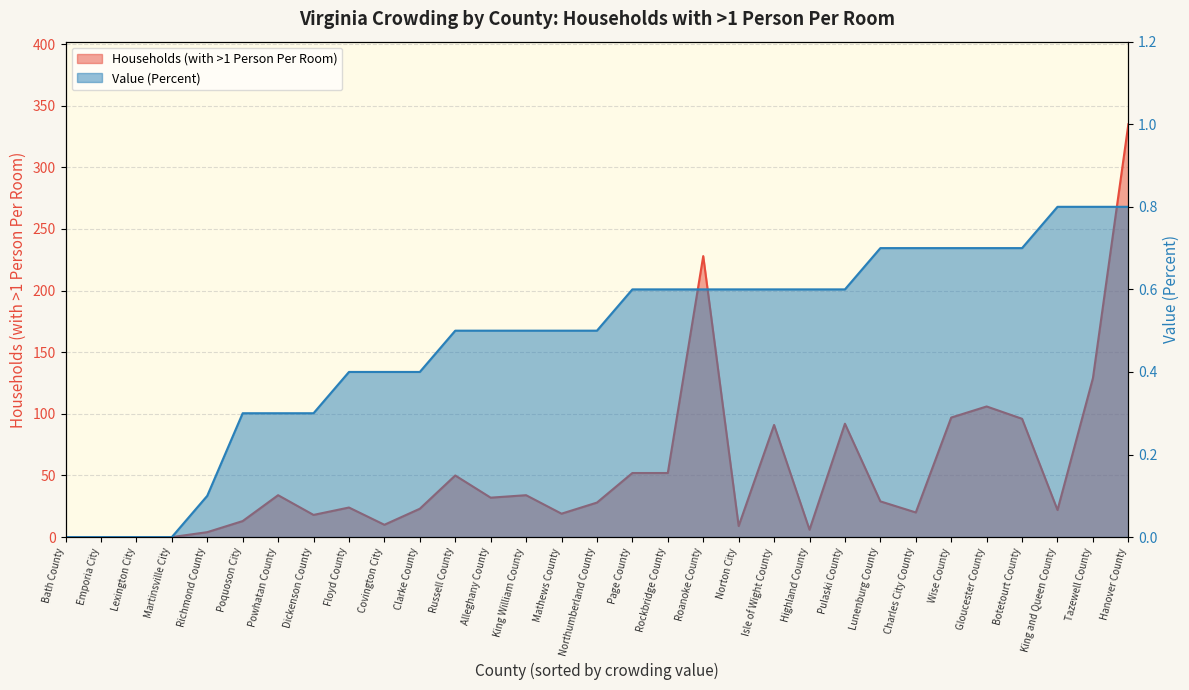

What is the label of the 28th point from the left?

Botetourt County